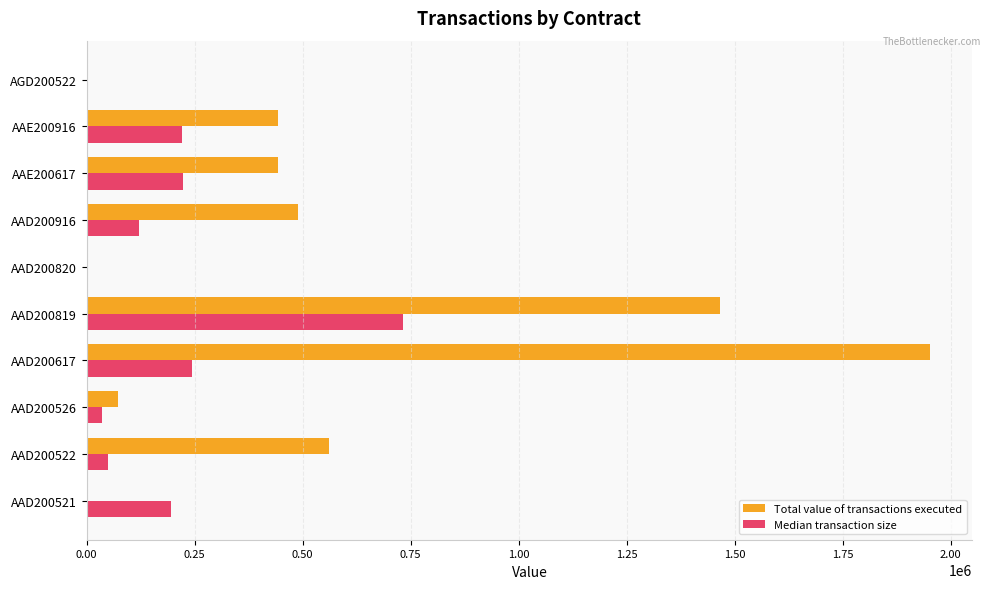

The value of Total value of transactions executed at AAD200819 is 1465800.0. True or false?

True